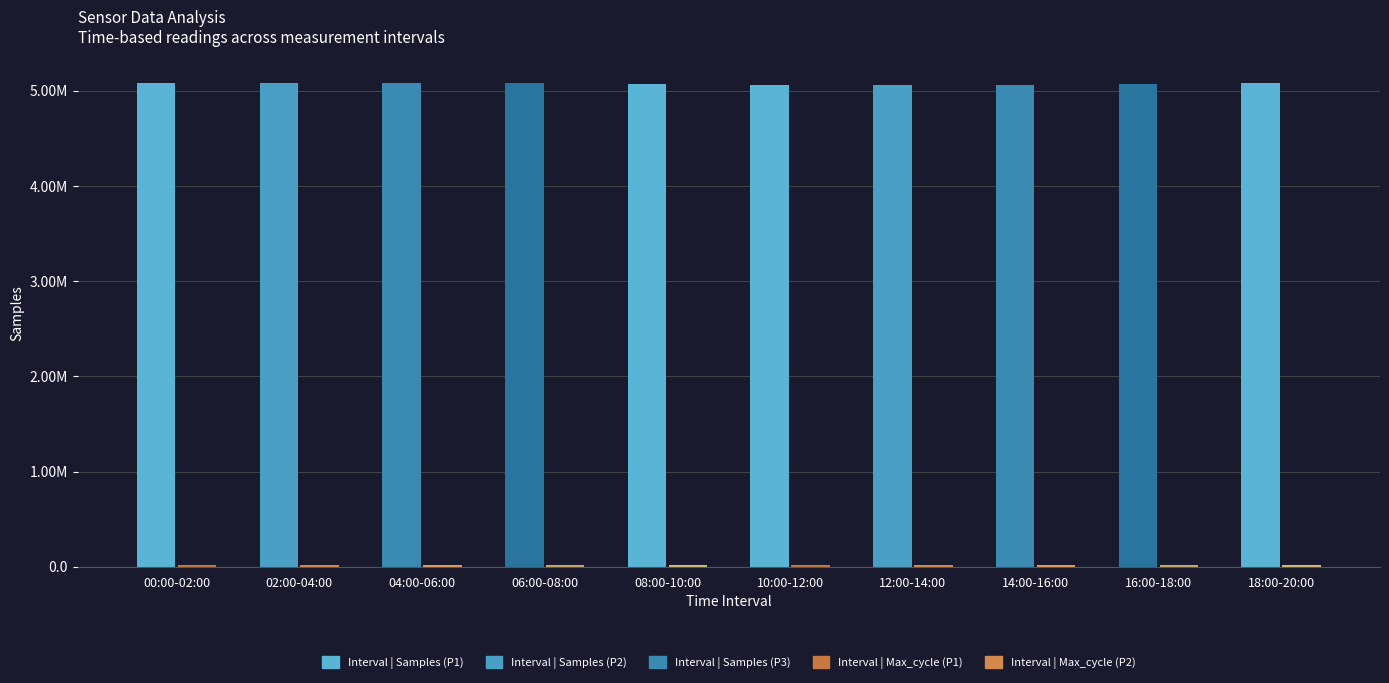

Which series changed the most between 04:00-06:00 and 16:00-18:00?

Samples